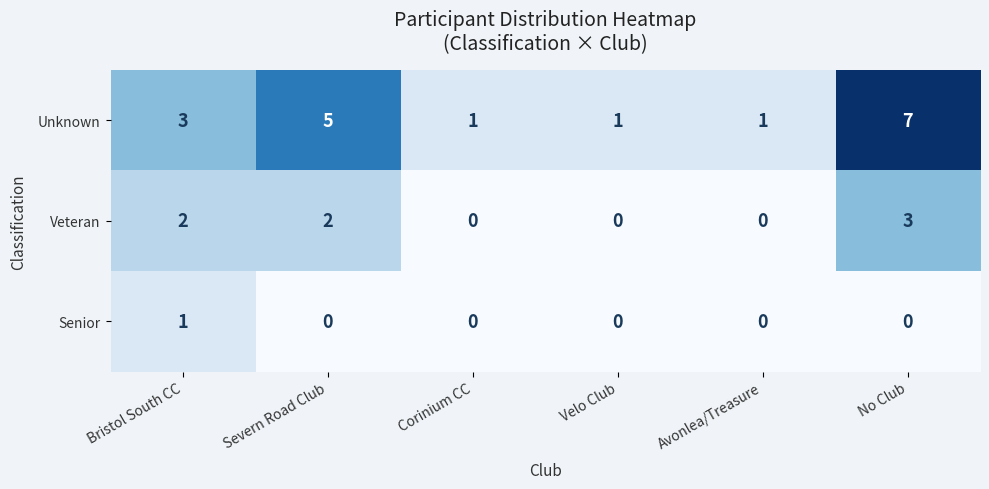

What is the difference between the highest and lowest values at Velo Club?

1